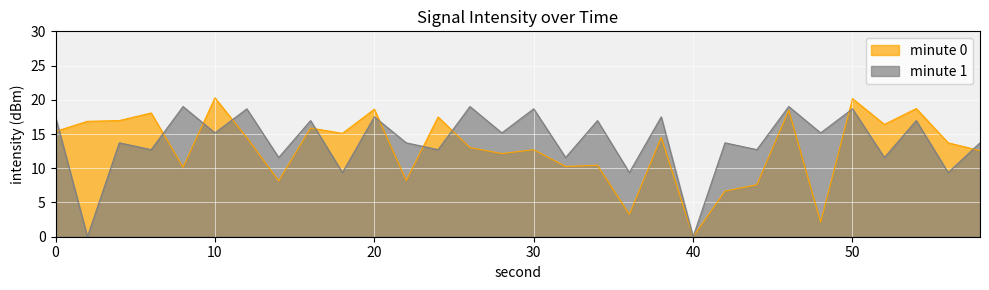

Where do minute 0 and minute 1 first cross each other?

0 and 2